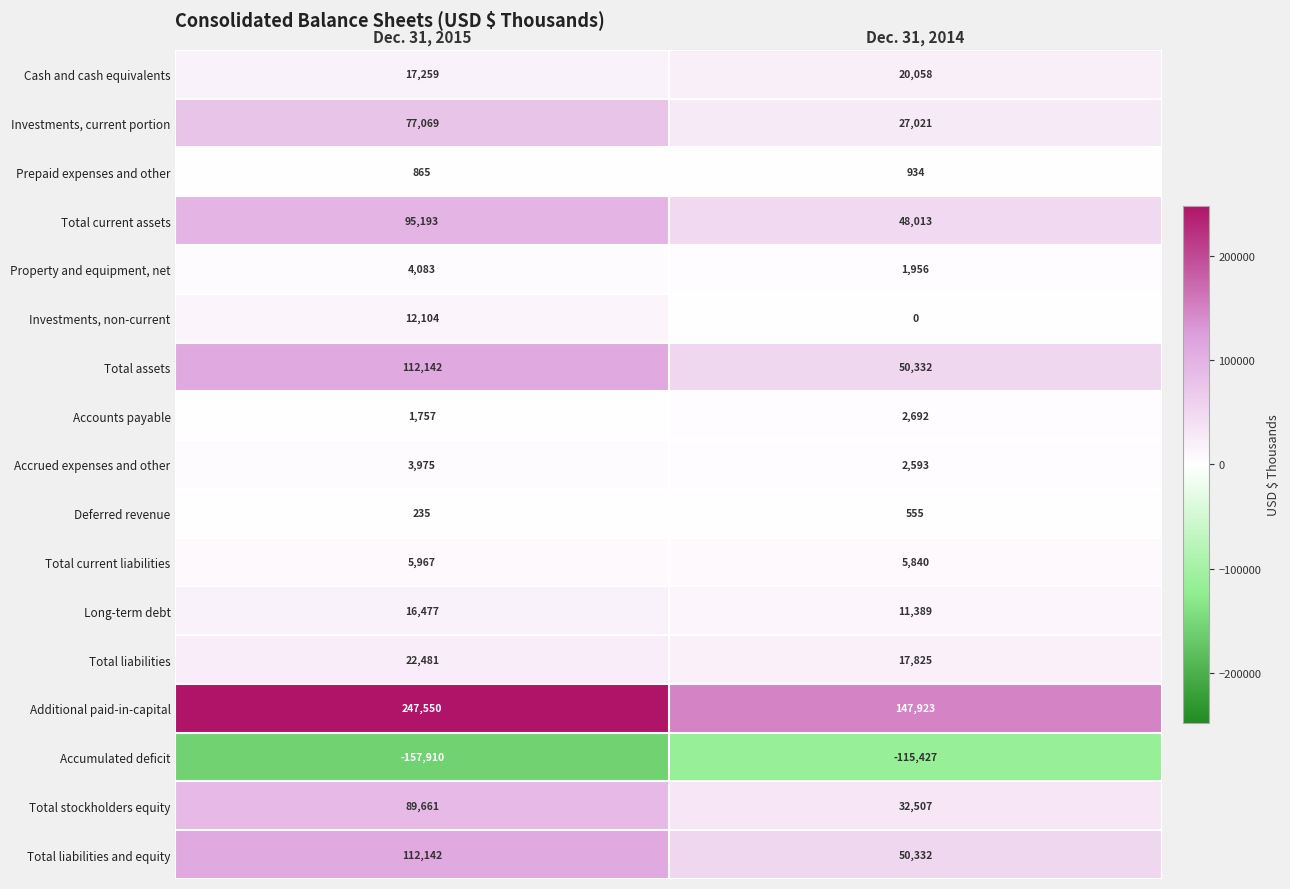

Which series has the largest total across all categories?

Additional paid-in-capital